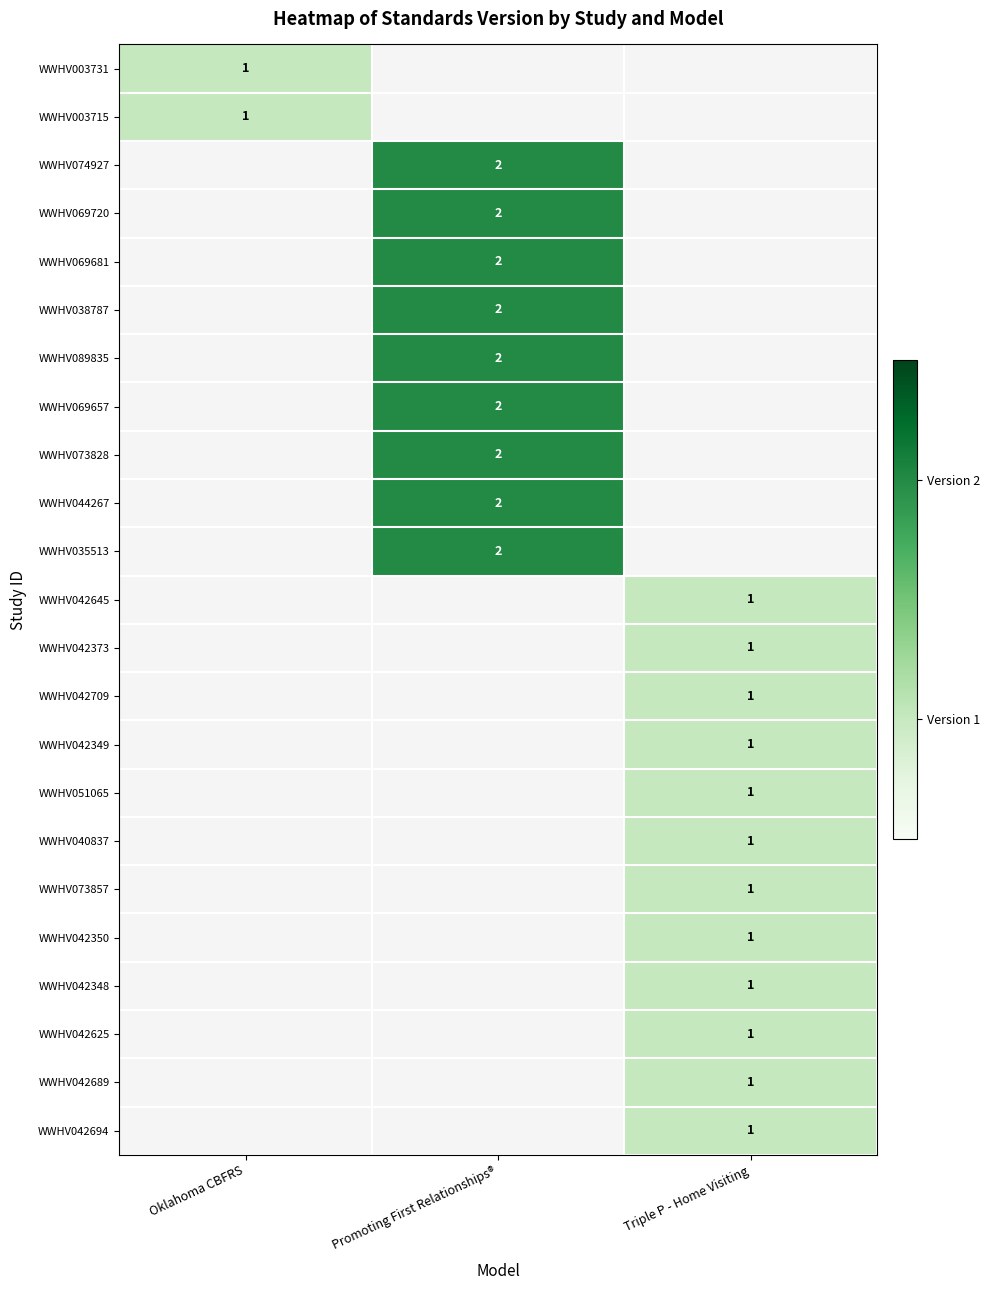

The value of WWHV044267 at Promoting First Relationships® is 1. True or false?

False